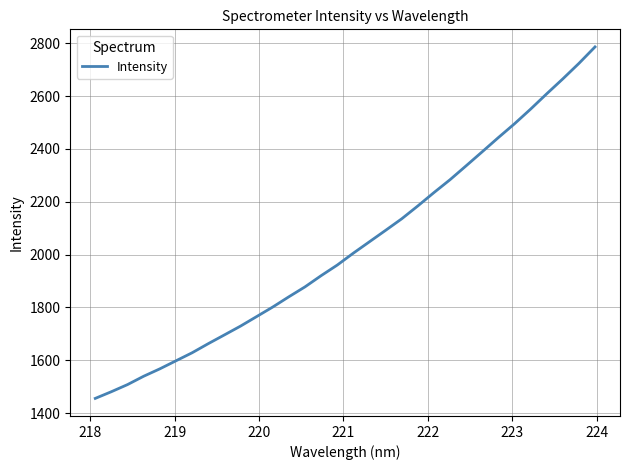

What is the minimum value shown in the chart?

1455.7